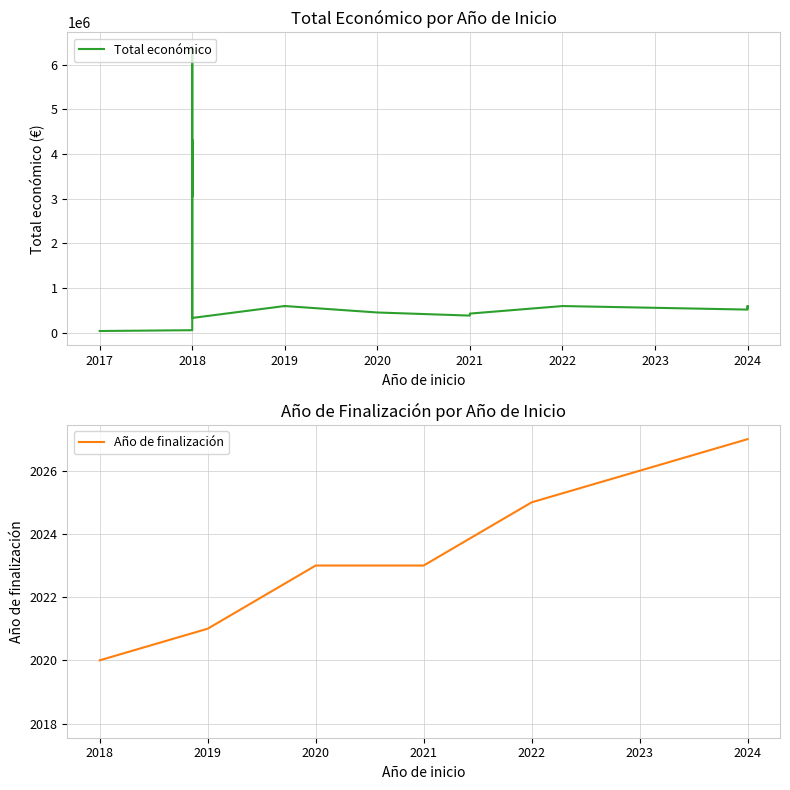

Is it true that Año de finalización equals 855.9 at 2021?

False